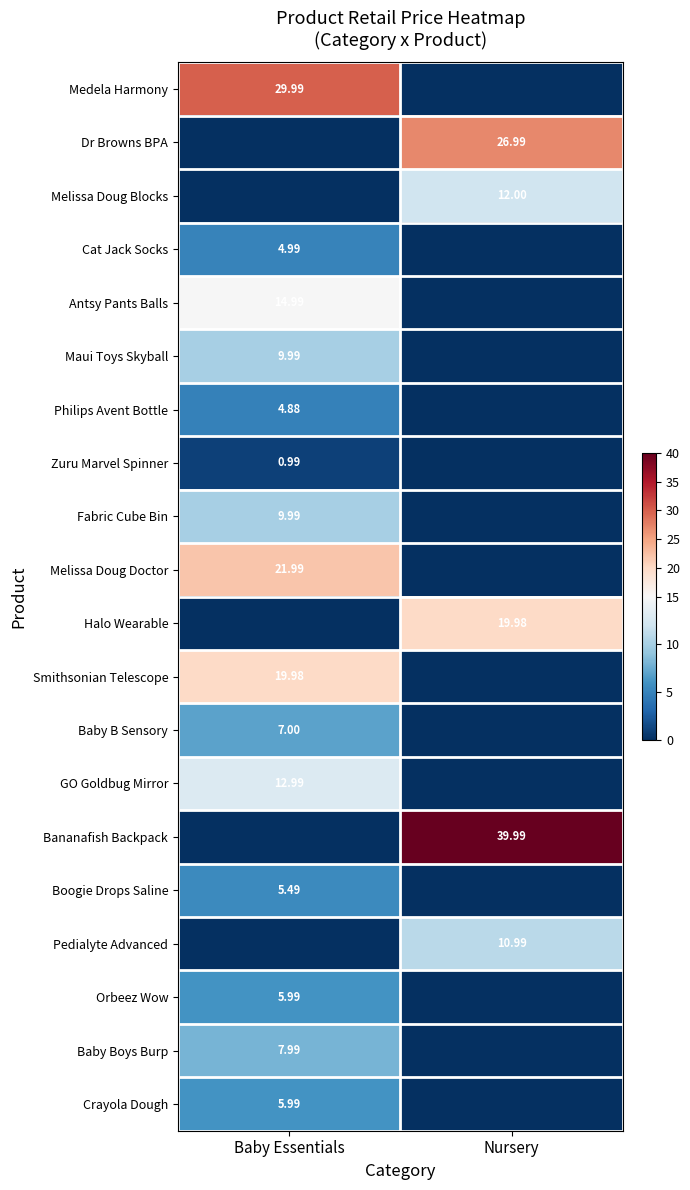

Which series has the largest total across all categories?

Bananafish Backpack